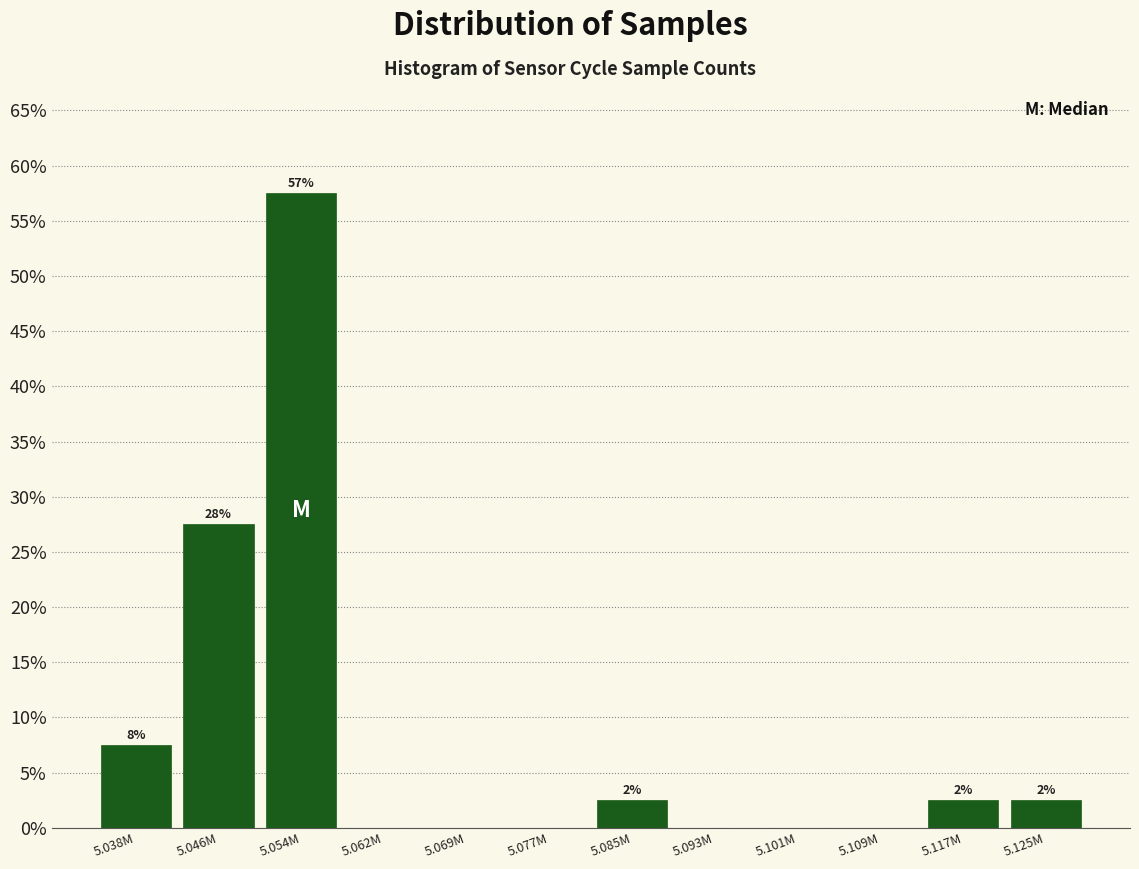

Are the bars horizontal?

No